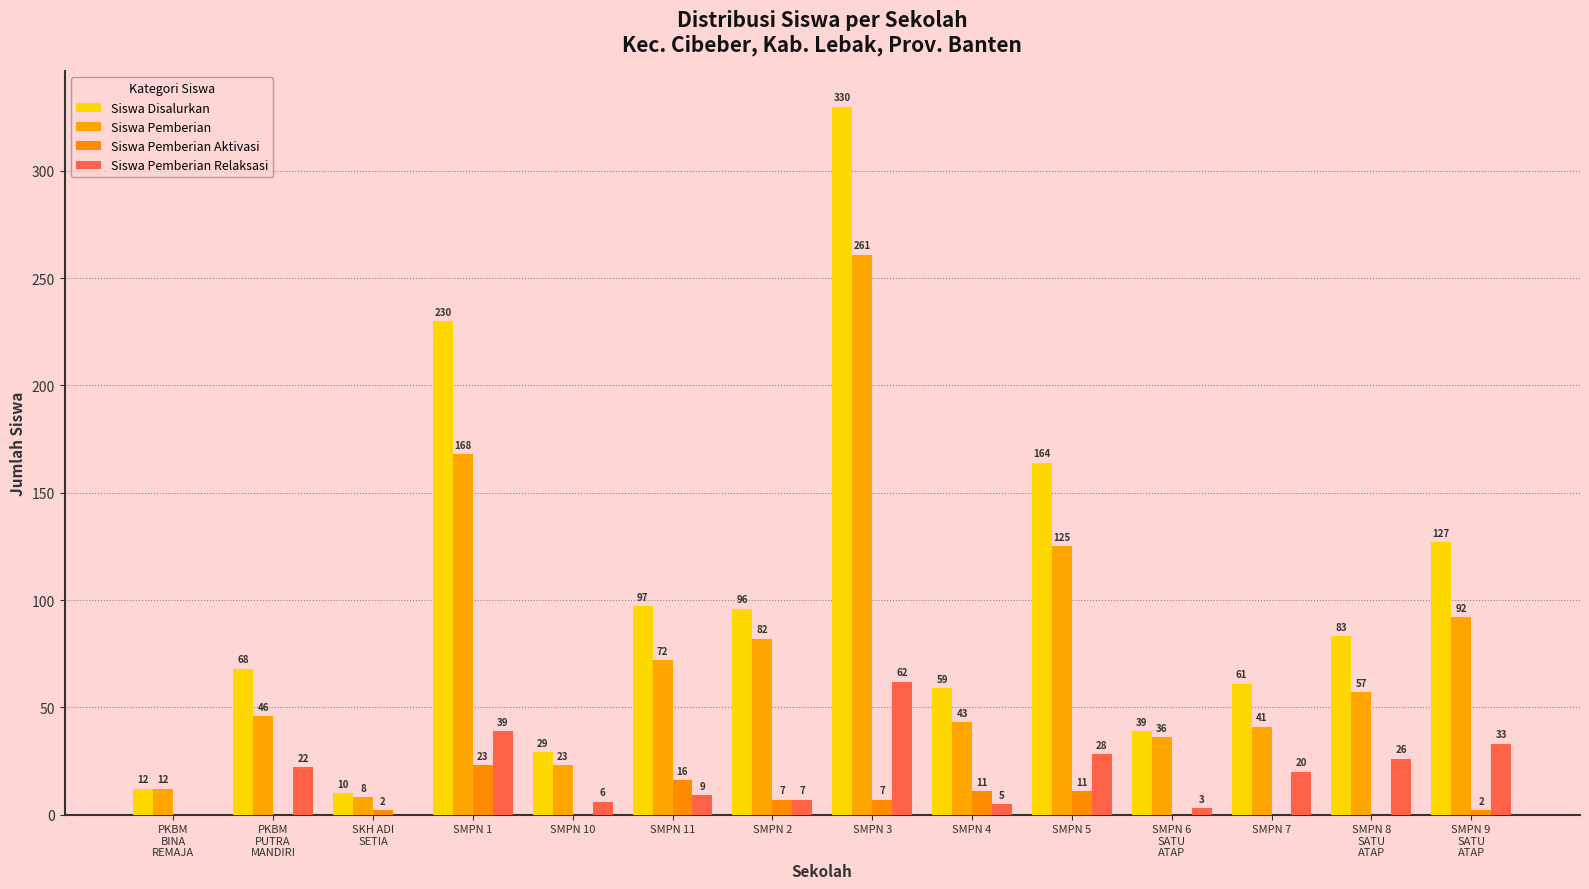

Is the value of Siswa Disalurkan at SMPN 10 greater than the value of Siswa Pemberian at SKH ADI
SETIA?

Yes